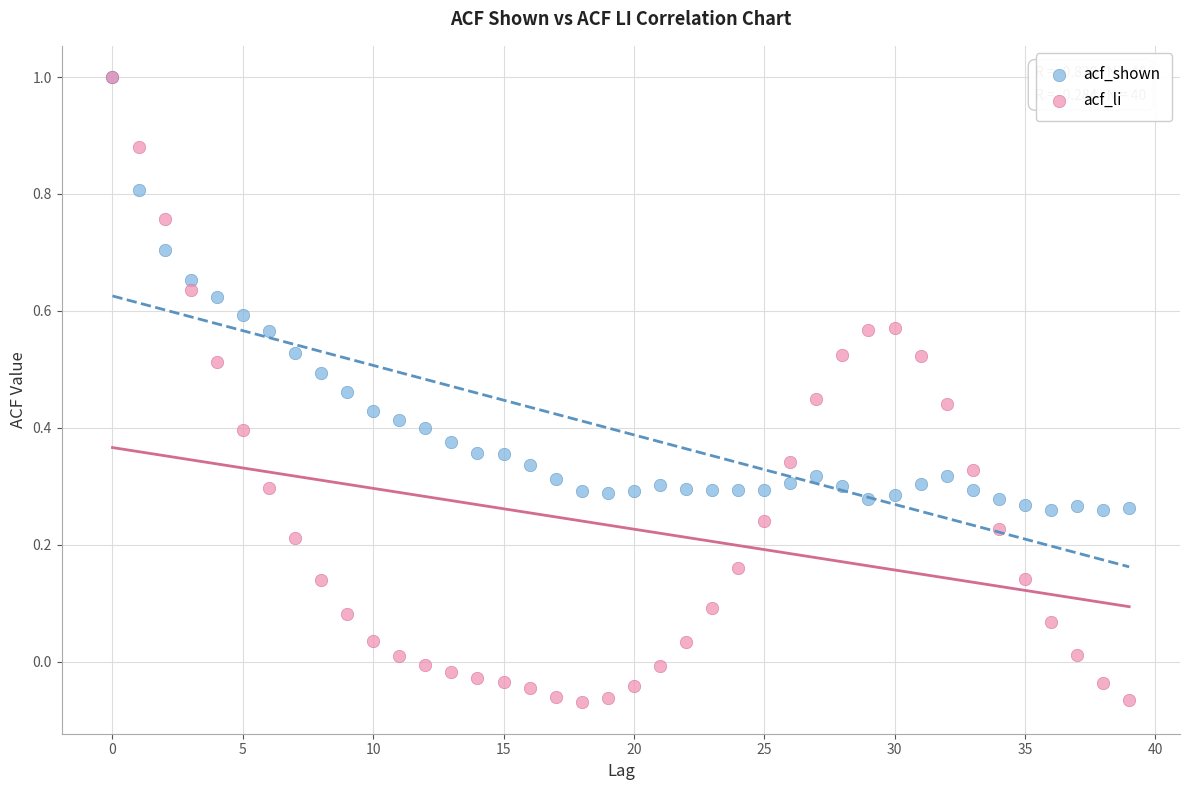

Which series has the widest spread of Y values?

acf_li